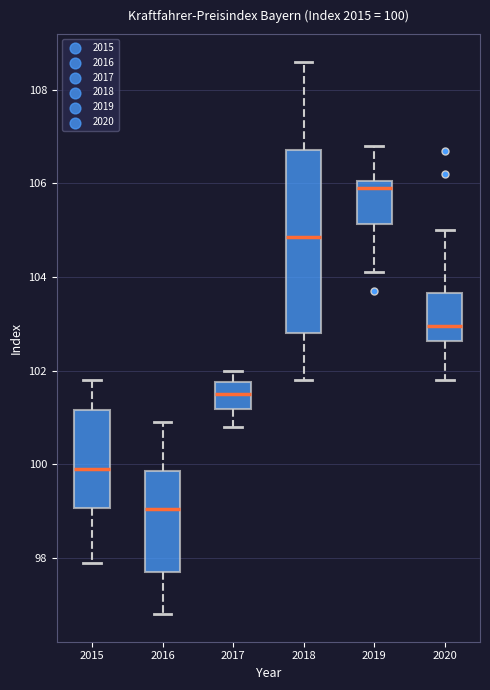

Comparing the boxes themselves (not the whiskers), which one is the tallest?

2018